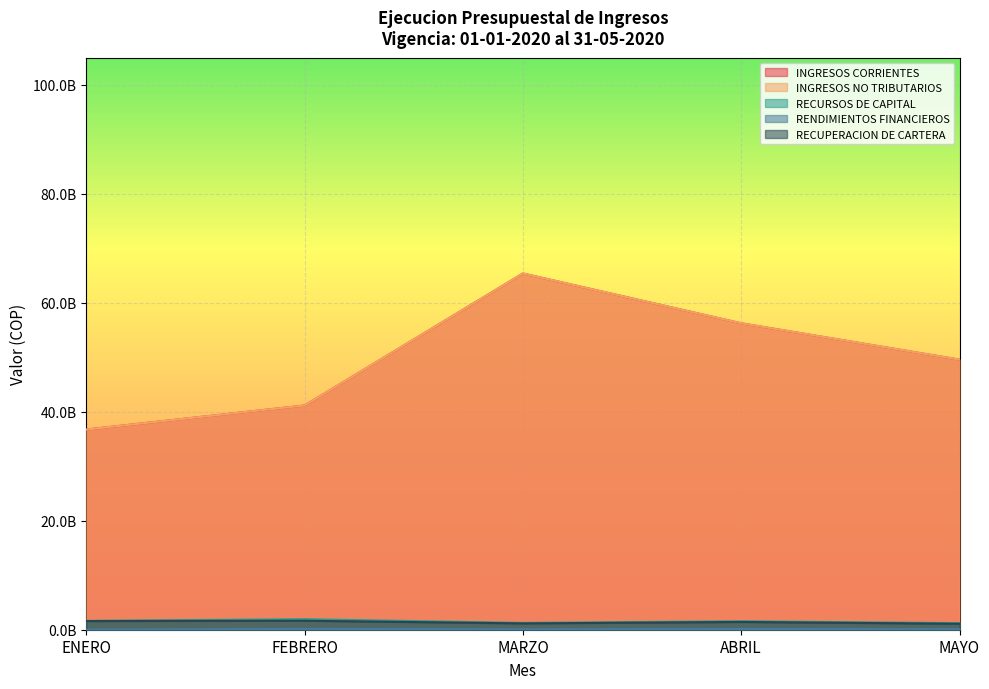

What are all the series names shown in the legend?

INGRESOS CORRIENTES, INGRESOS NO TRIBUTARIOS, RECURSOS DE CAPITAL, RENDIMIENTOS FINANCIEROS, RECUPERACION DE CARTERA